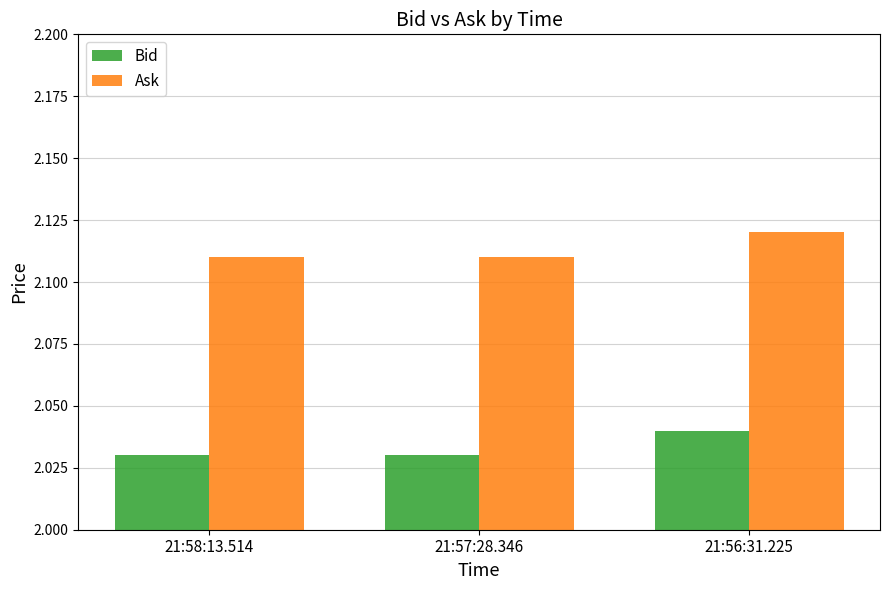

Is the value of Ask at 21:56:31.225 greater than the value of Bid at 21:56:31.225?

Yes